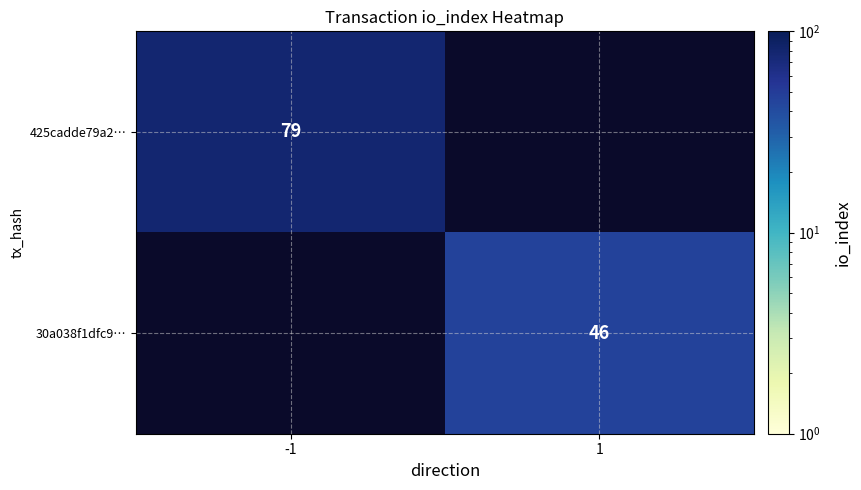

What is the minimum value shown in the chart?

46.0